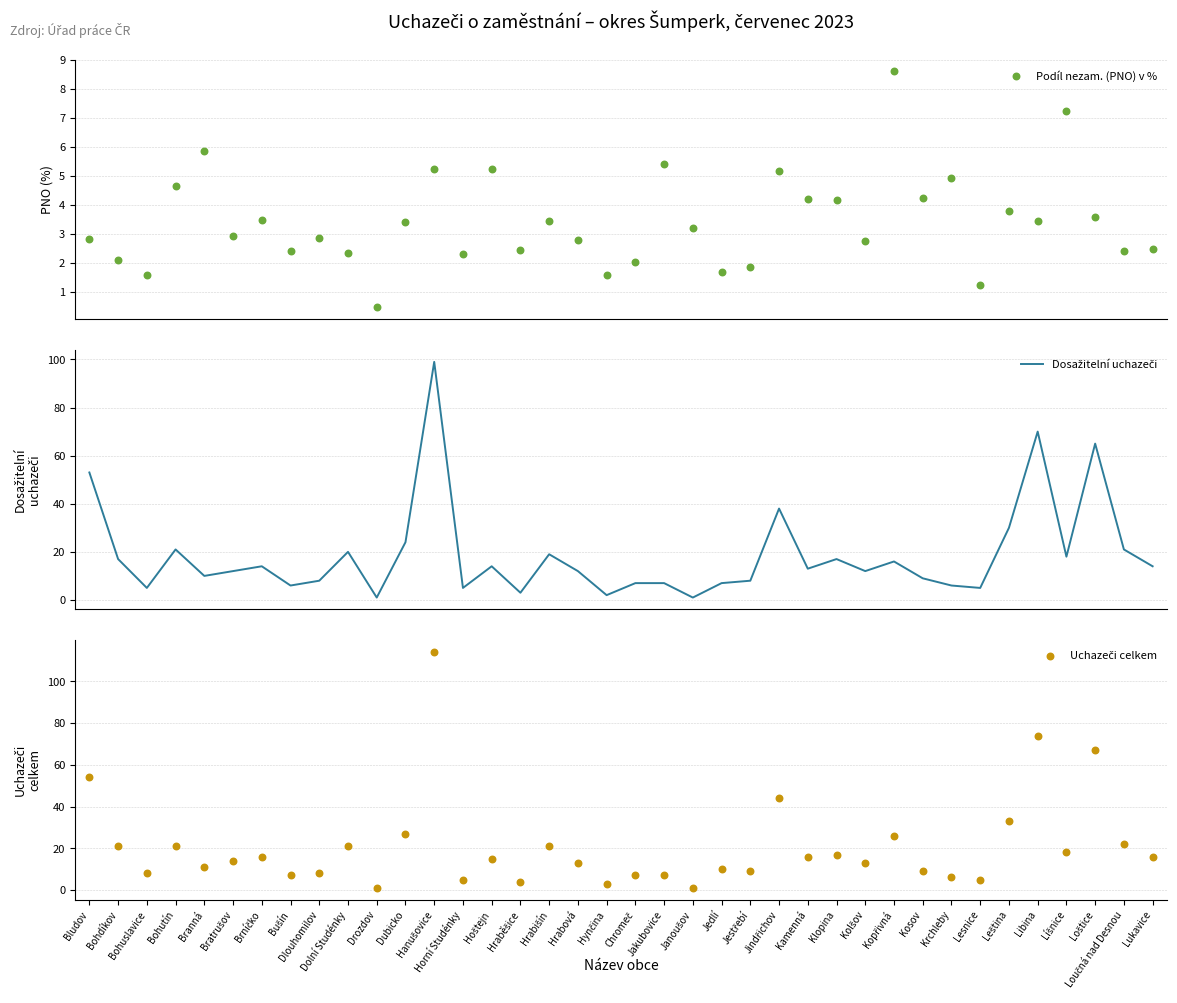

What are all the series names shown in the legend?

Podíl nezam. (PNO) v %, Dosažitelní uchazeči, Uchazeči celkem